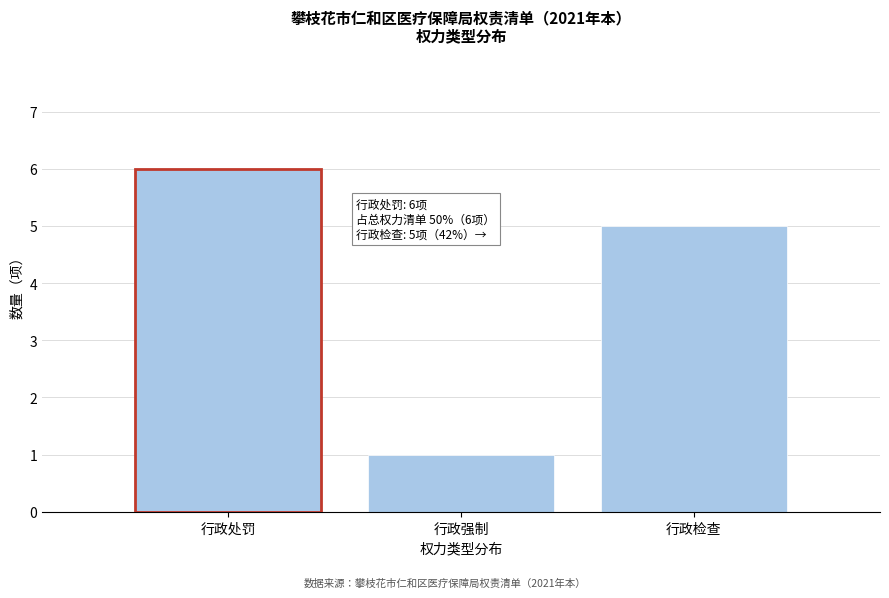

Reading right to left, list all the values displayed in this chart.

5	1	6